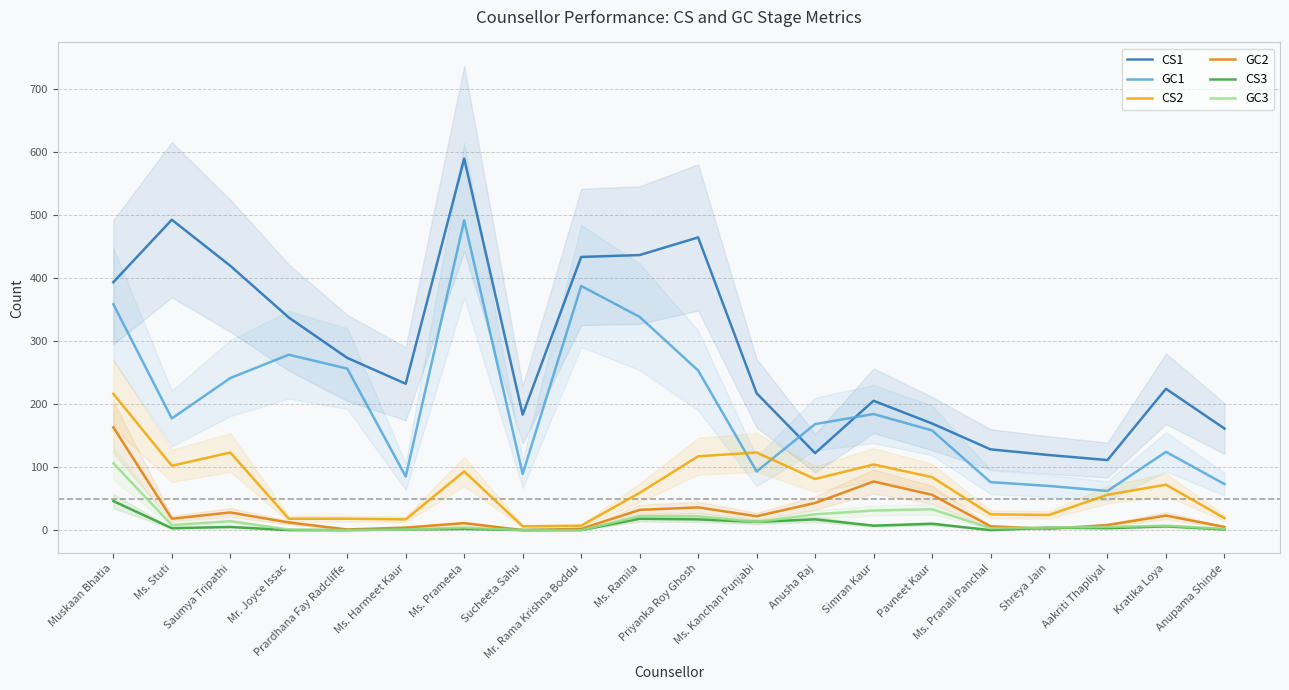

How many lines are shown in the chart?

6